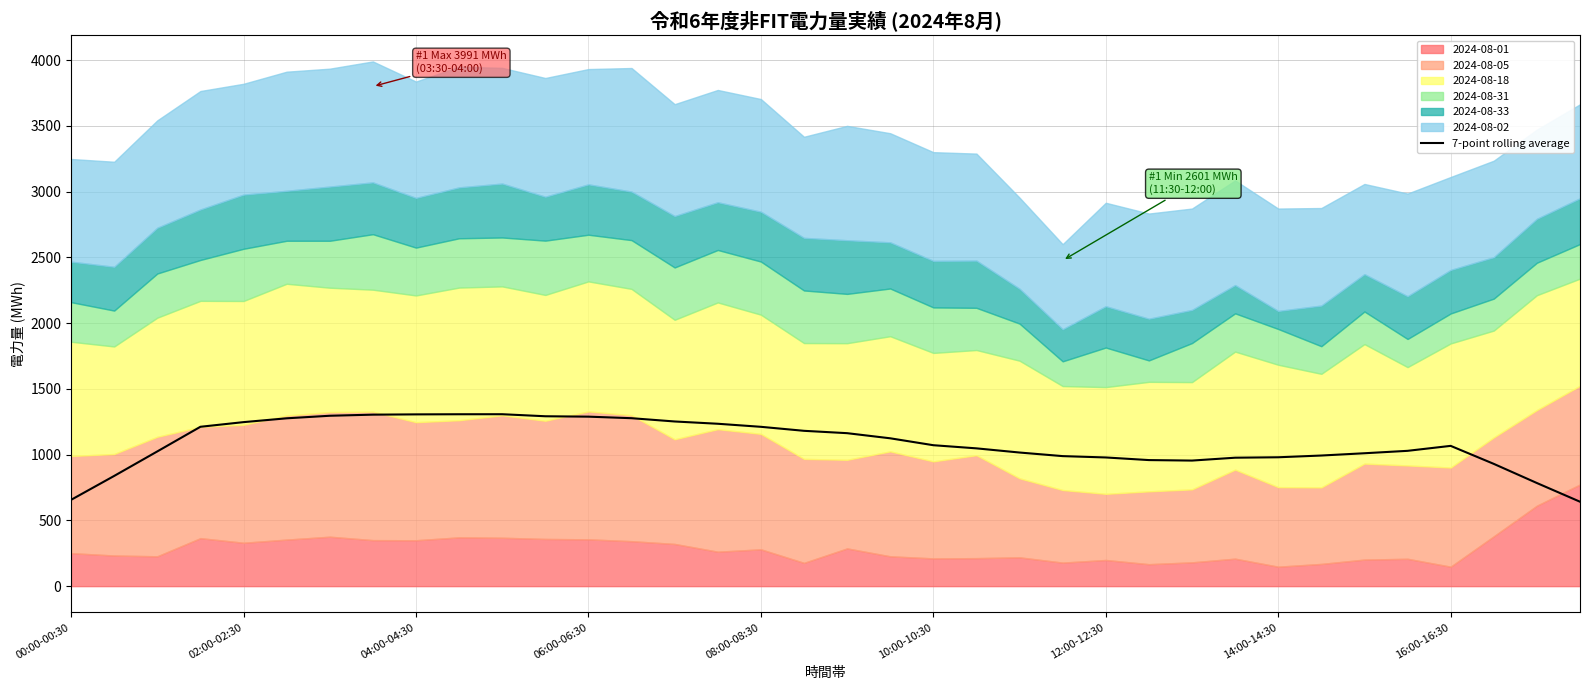

Does the chart display data point markers on the line(s)?

No